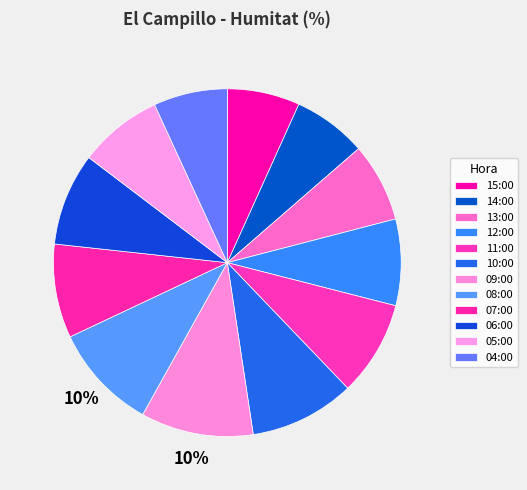

Which slice is the smallest?

15:00